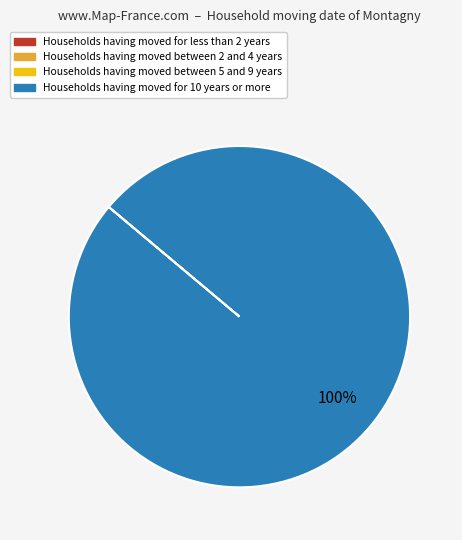

Does any single category account for the majority?

Yes